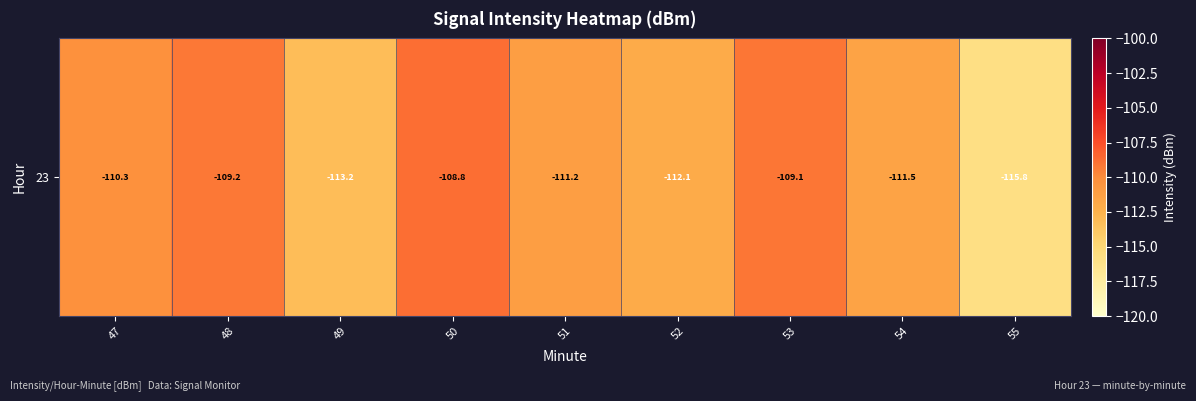

What is the greatest value displayed?

-108.8